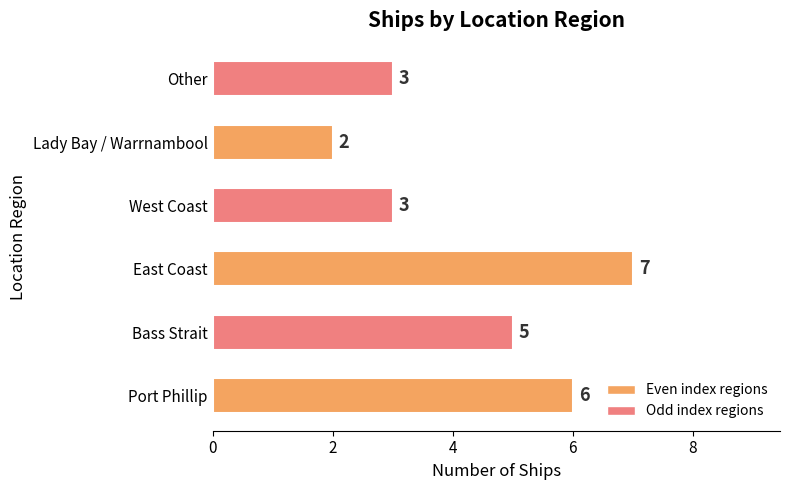

What is the difference between the maximum and minimum values?

5